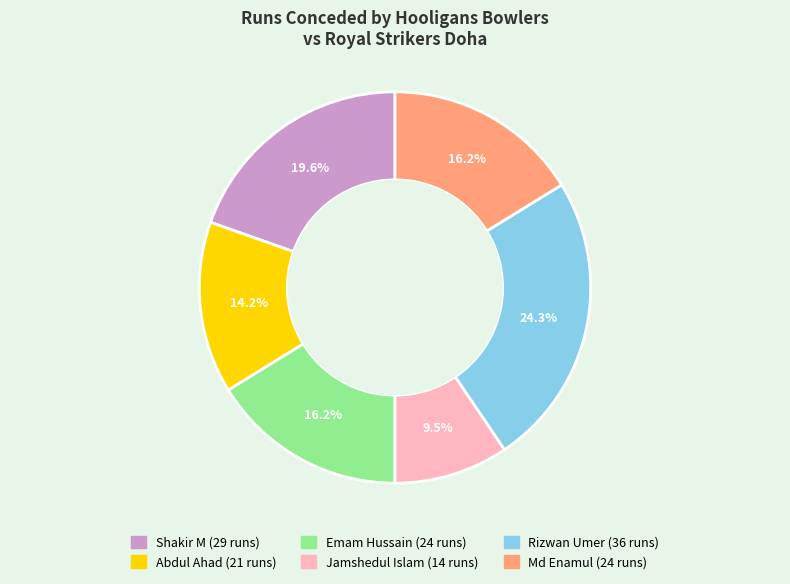

Do Md Enamul and Rizwan Umer together represent more than half of the pie?

No